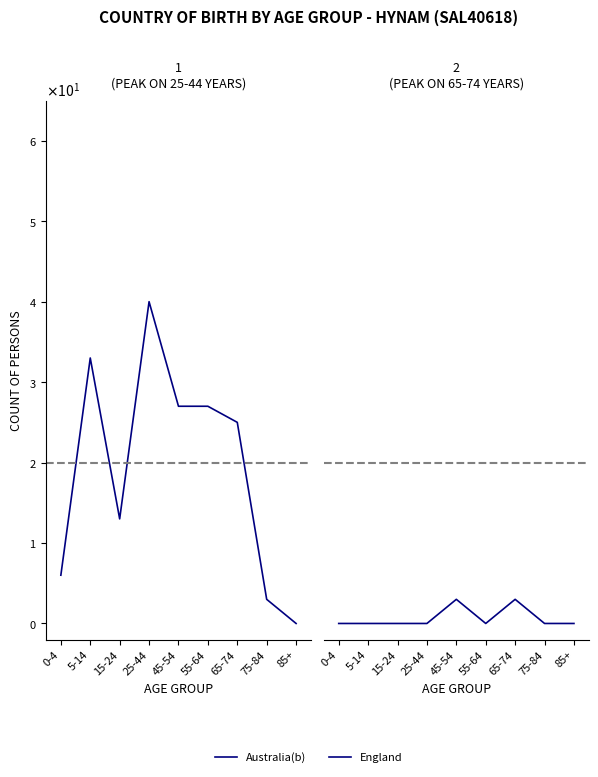

What is the difference between the second highest and second lowest values in the Australia(b) series?

30